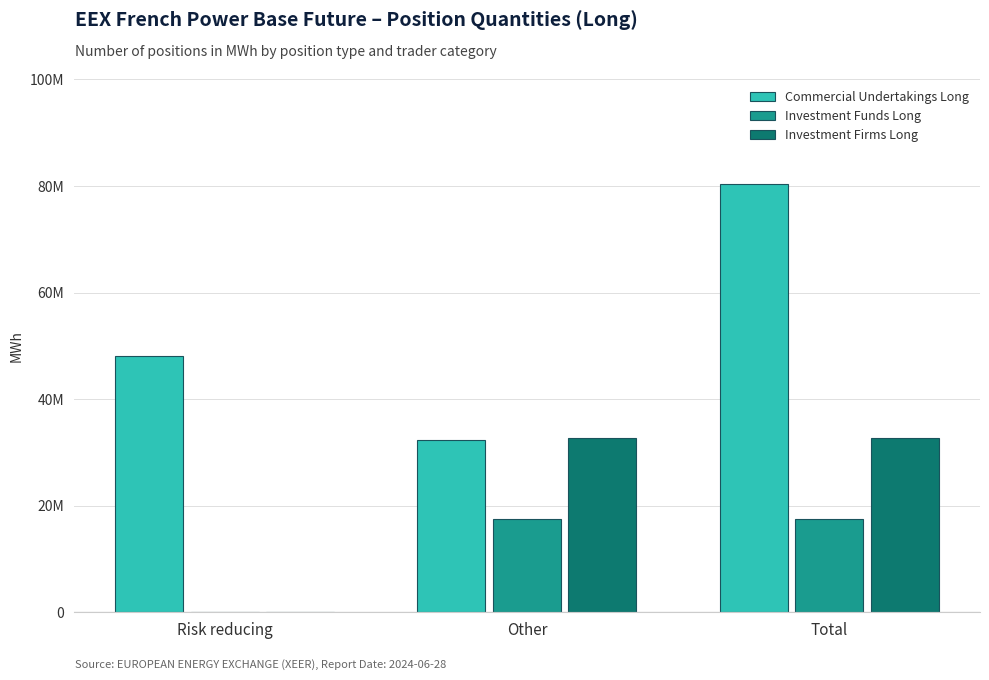

Which series has the largest range (max minus min)?

Commercial Undertakings Long